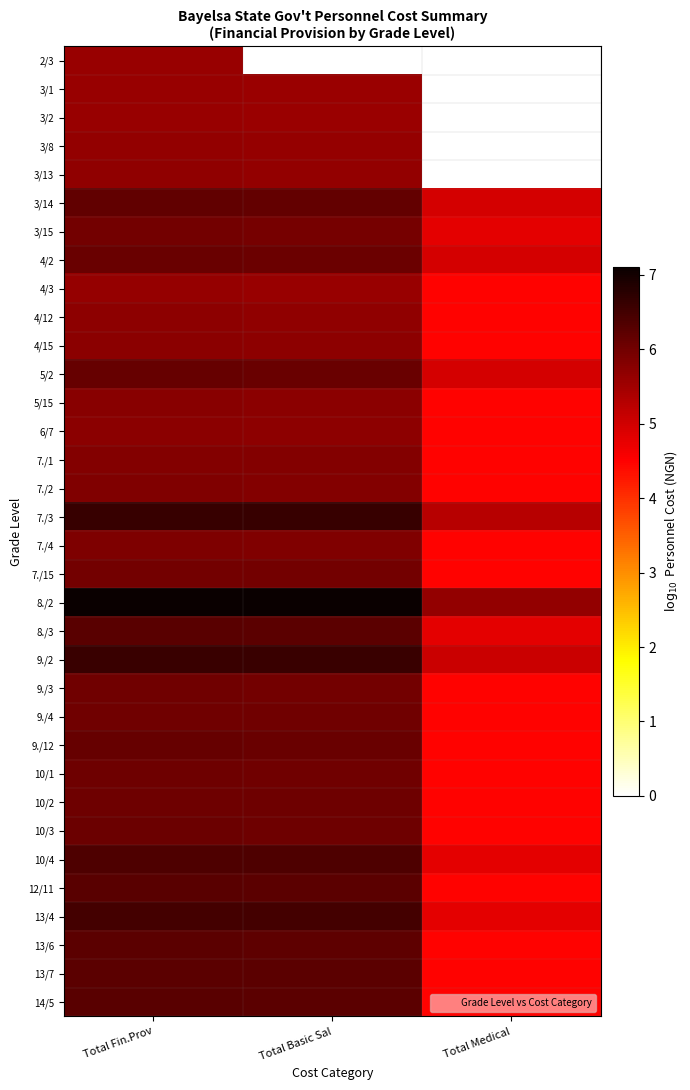

Where is 14/5 nearest to the value 5?

Total Medical